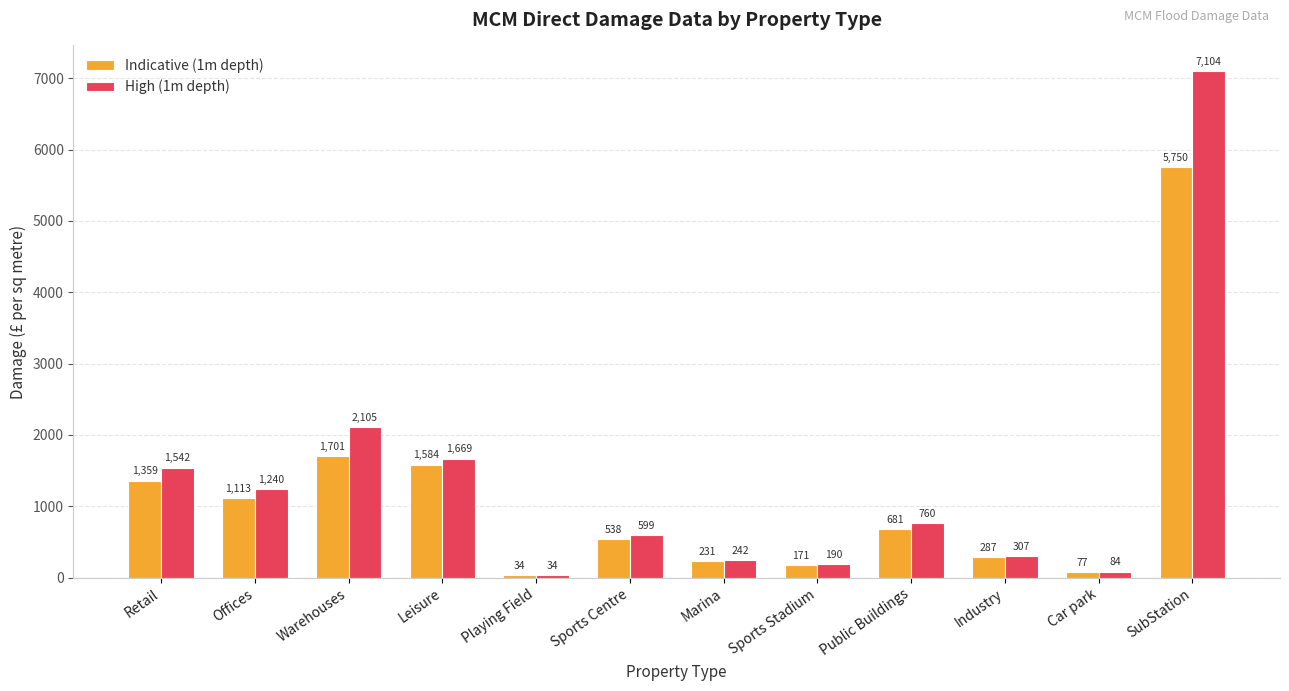

Is it true that Indicative (1m depth) equals 538 at Sports Centre?

True